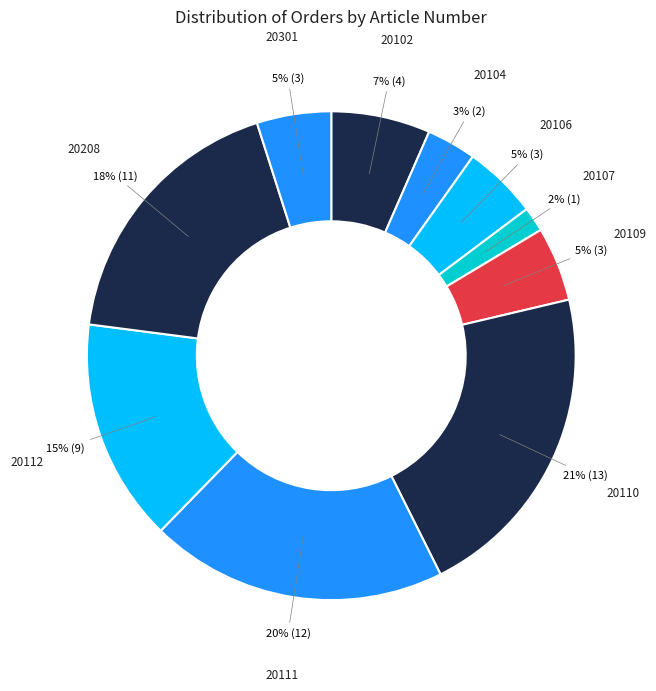

To the nearest percent, what percentage of the pie is 20107?

2%